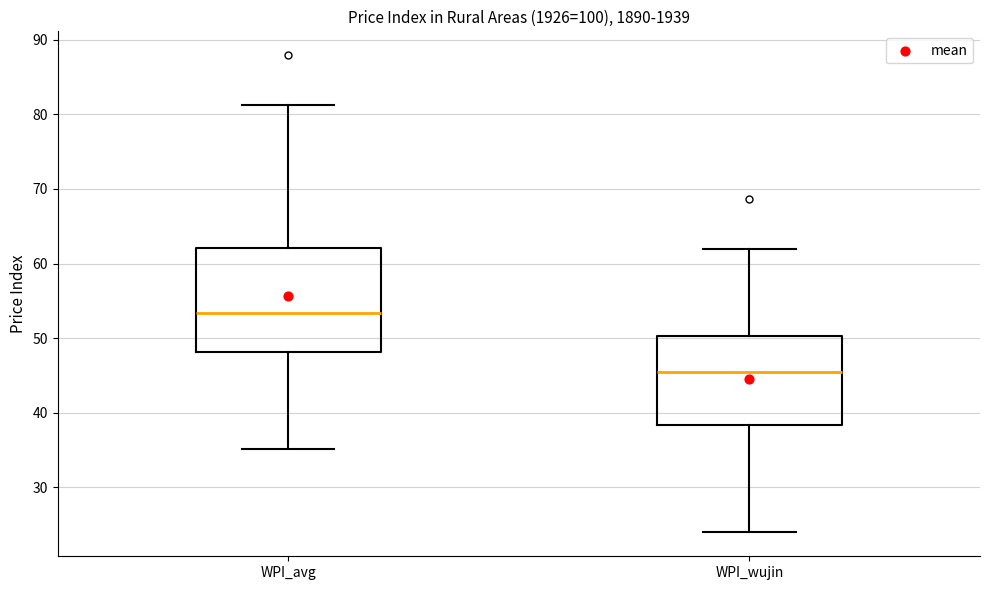

Reading left to right, transcribe this box plot: for each box, give where its median line is, the range the box spans, and where its two whiskers end, as read against the y-axis. The values are not printed on the chart, so give them approximately, as read against the axis.

WPI_avg: median 53, box 48 to 62, whiskers 35 to 81
WPI_wujin: median 45, box 38 to 50, whiskers 24 to 62